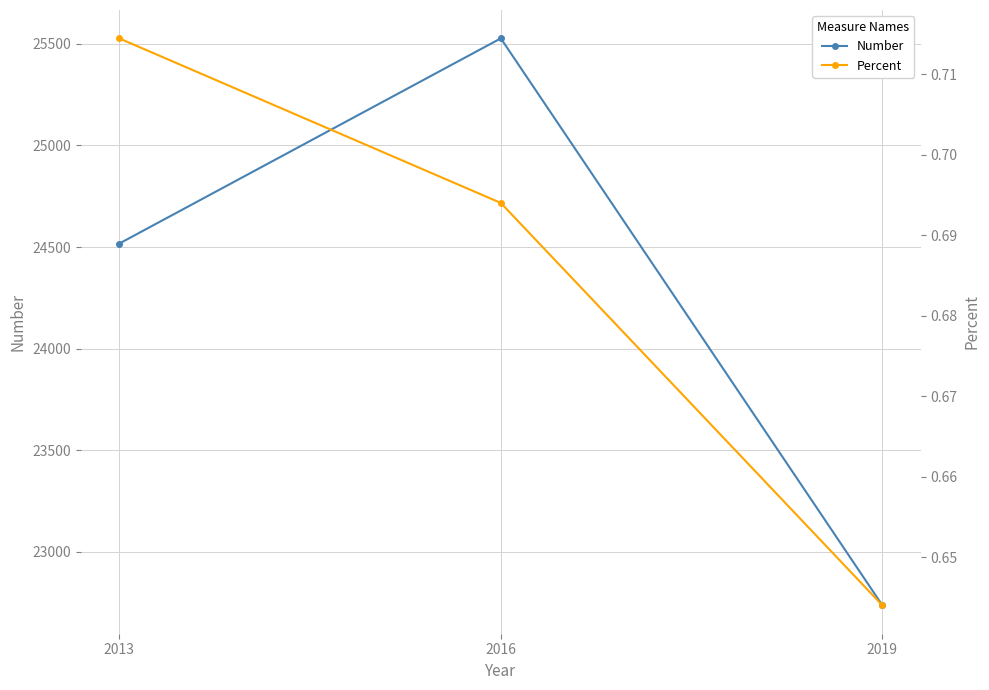

Which series has the widest spread of values?

Number